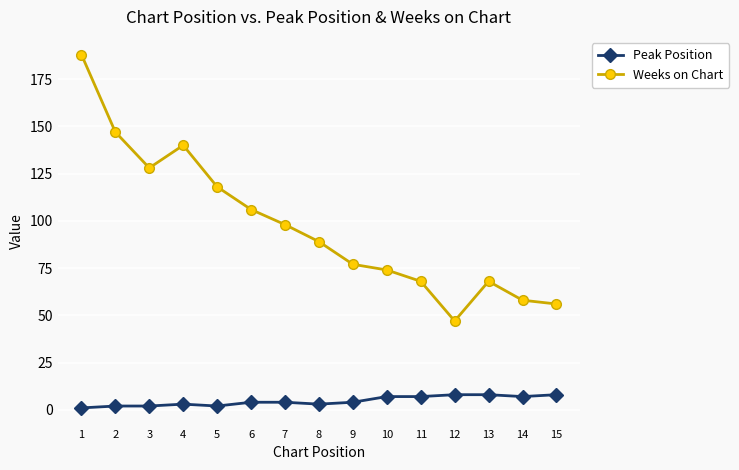

Where is the first local minimum for Weeks on Chart?

3